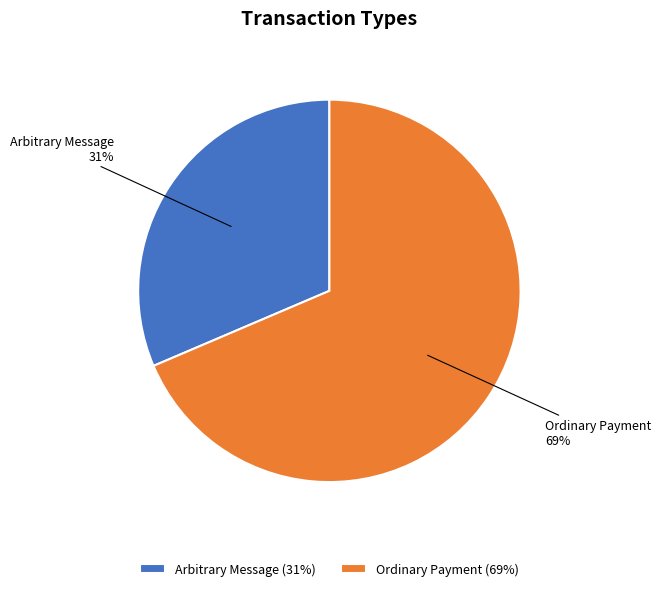

Which category has the smallest portion of the pie?

Arbitrary Message